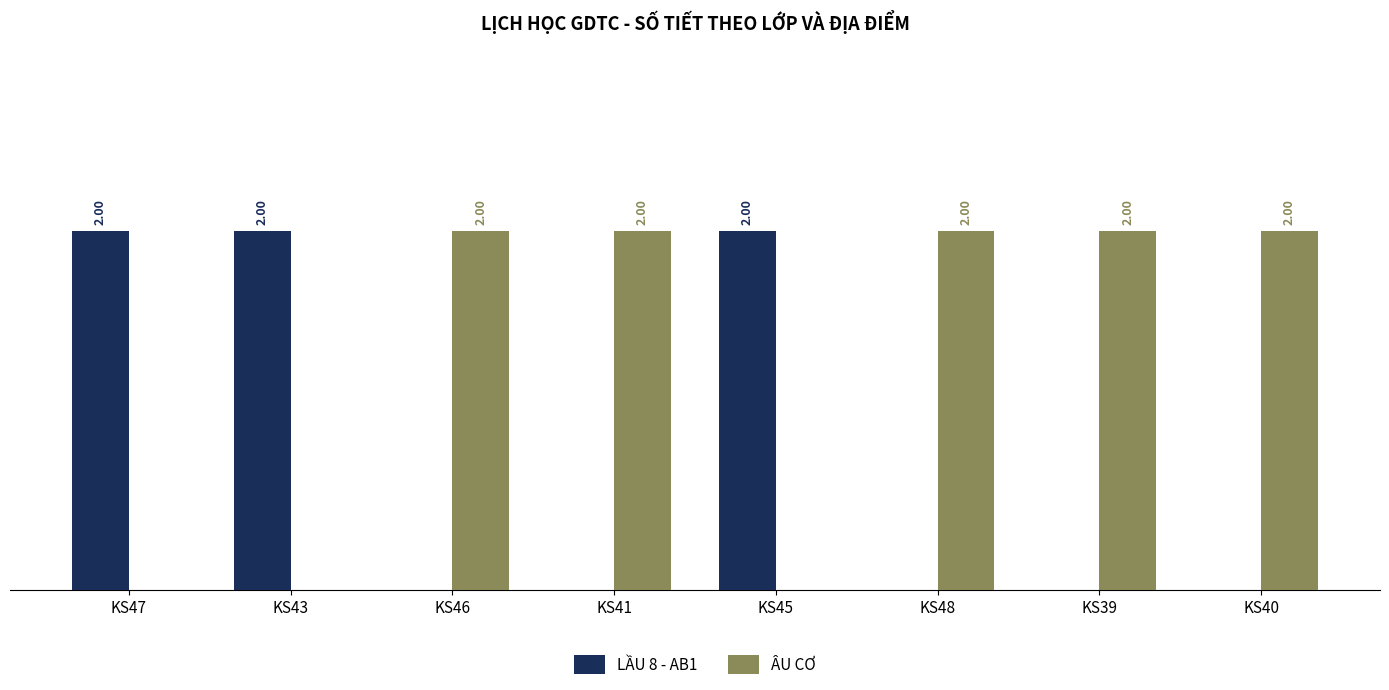

Which series has the largest total across all categories?

ÂU CƠ